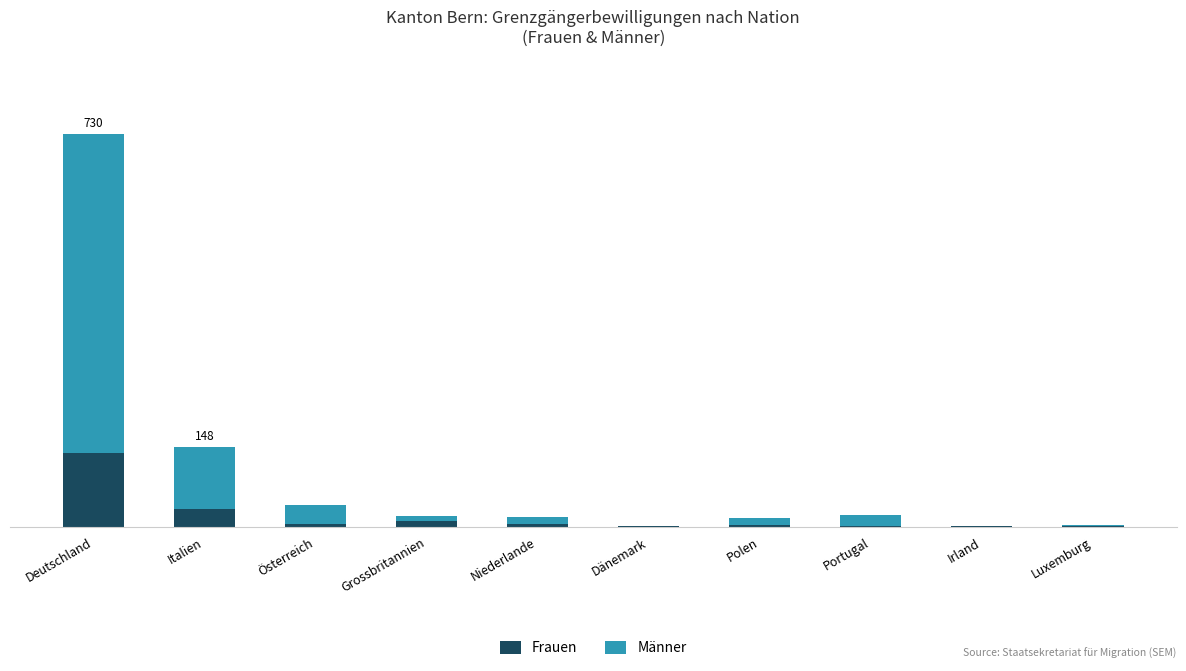

Does the chart contain stacked bars?

Yes